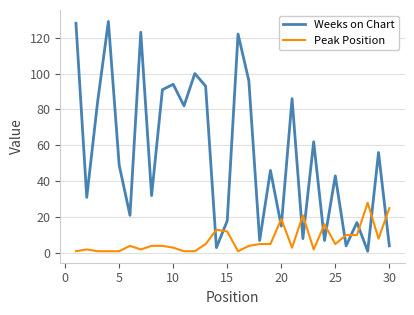

List the series in order of their peak value, highest first.

Weeks on Chart, Peak Position